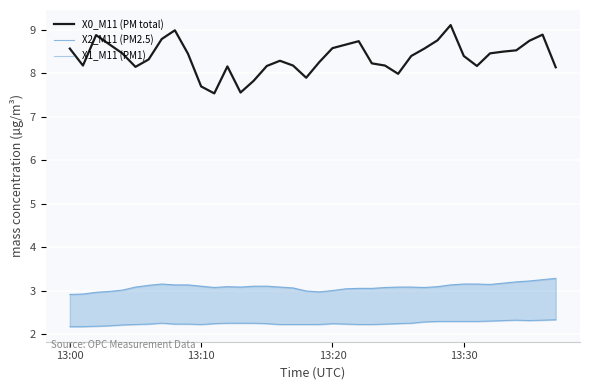

Reading right to left, what are all the values shown in this chart?

X0_M11 (PM total): 8.1	8.9	8.8	8.5	8.5	8.5	8.2	8.4	9.1	8.8	8.6	8.4	8.0	8.2	8.2	8.7	8.7	8.6	8.3	7.9	8.2	8.3	8.2	7.8	7.6	8.2	7.5	7.7	8.4	9.0	8.8	8.3	8.2	8.5	8.7	8.9	8.2	8.6
X2_M11 (PM2.5): 3.3	3.3	3.2	3.2	3.2	3.1	3.2	3.2	3.1	3.1	3.1	3.1	3.1	3.1	3.1	3.1	3.0	3.0	3.0	3.0	3.1	3.1	3.1	3.1	3.1	3.1	3.1	3.1	3.1	3.1	3.2	3.1	3.1	3.0	3.0	3.0	2.9	2.9
X1_M11 (PM1): 2.3	2.3	2.3	2.3	2.3	2.3	2.3	2.3	2.3	2.3	2.3	2.3	2.2	2.2	2.2	2.2	2.2	2.2	2.2	2.2	2.2	2.2	2.2	2.3	2.3	2.3	2.2	2.2	2.2	2.2	2.3	2.2	2.2	2.2	2.2	2.2	2.2	2.2